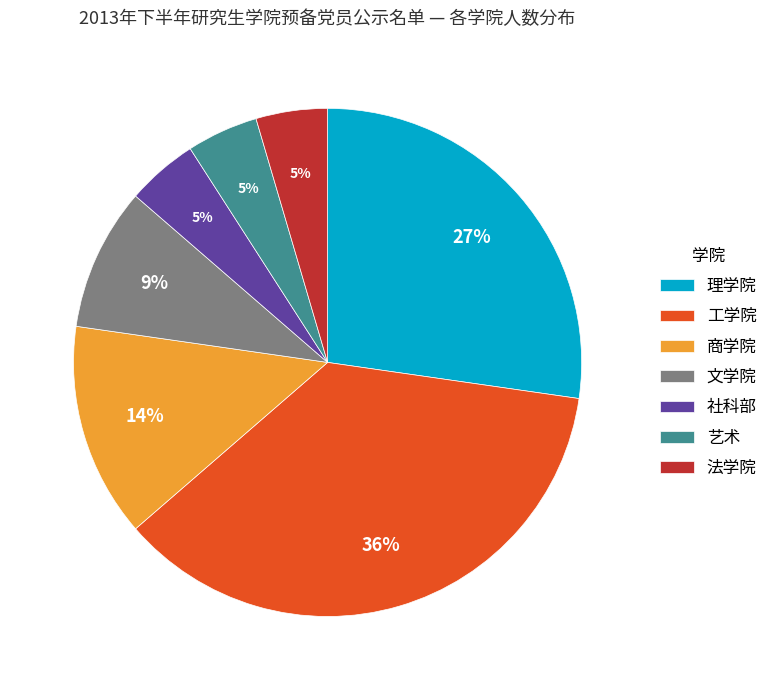

What percentage is the 社科部 slice, to the nearest percent?

5%